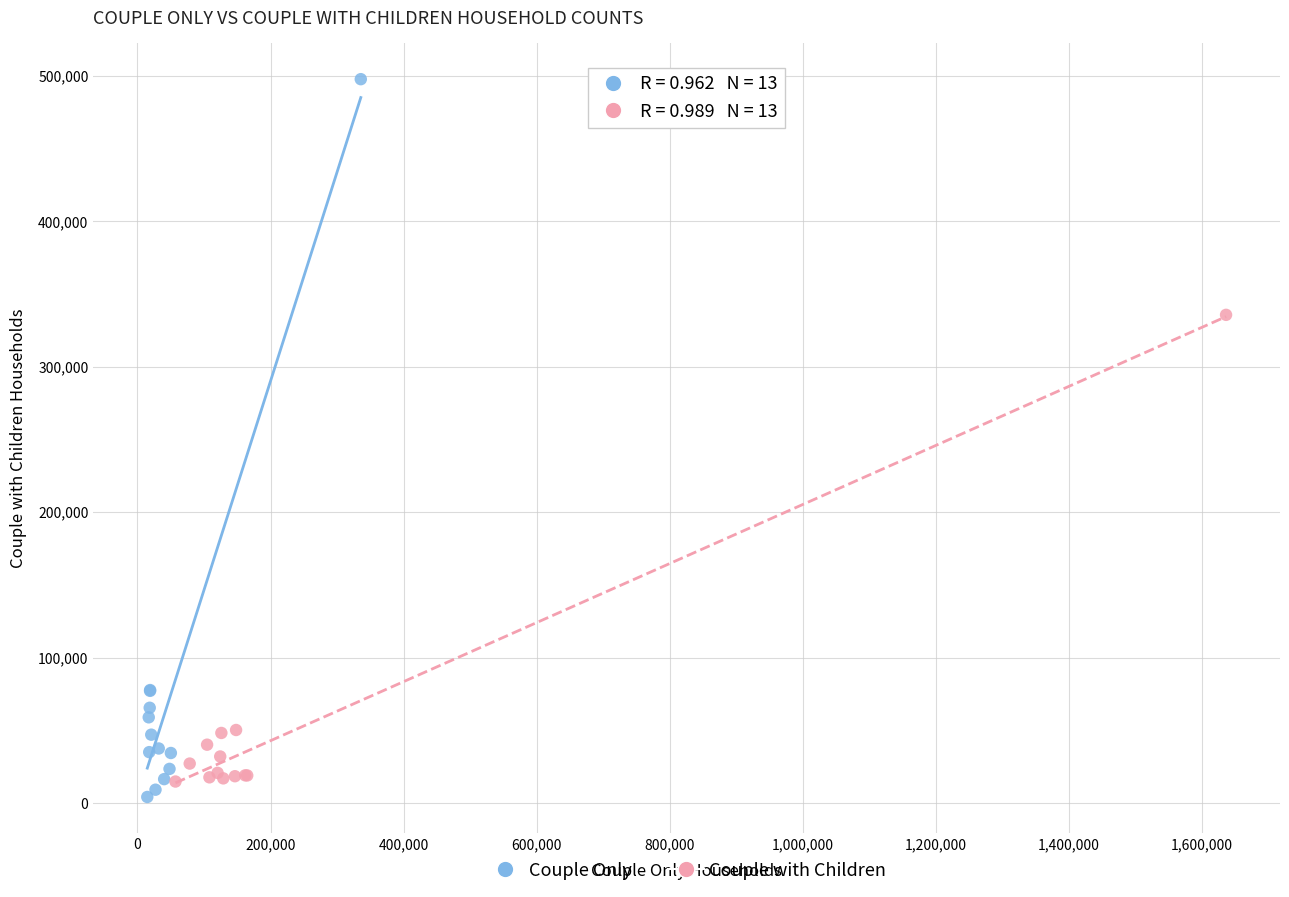

Which series has the widest spread of Y values?

Couple Only